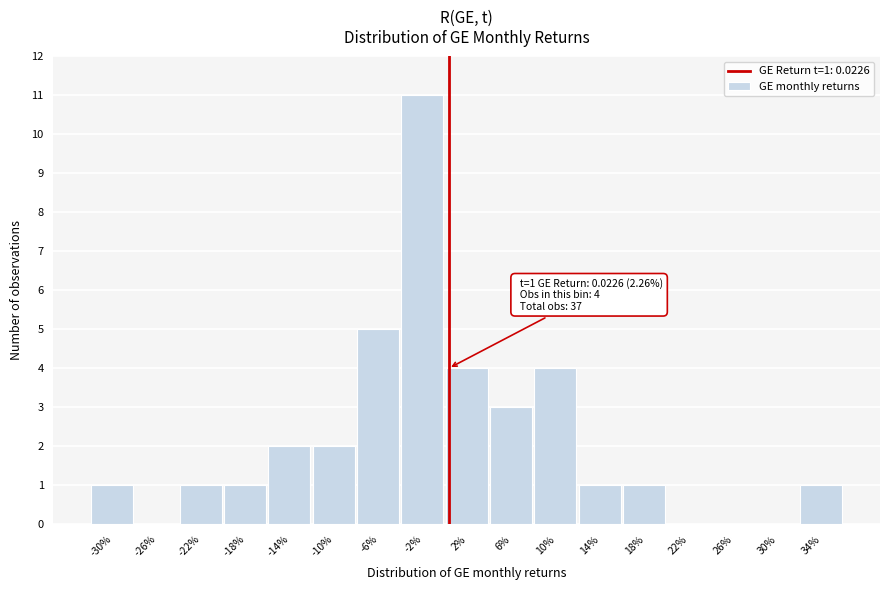

Reading right to left, extract all data points from this chart.

34%=1	30%=0	26%=0	22%=0	18%=1	14%=1	10%=4	6%=3	2%=4	-2%=11	-6%=5	-10%=2	-14%=2	-18%=1	-22%=1	-26%=0	-30%=1